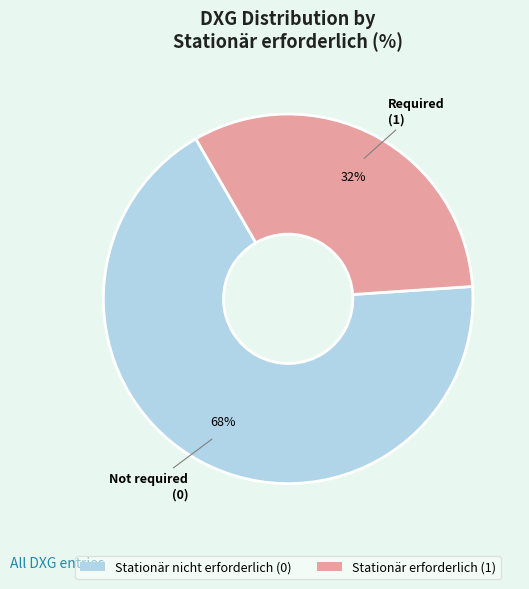

Is it true that Stationär nicht erforderlich (0) is 68% of the pie?

True